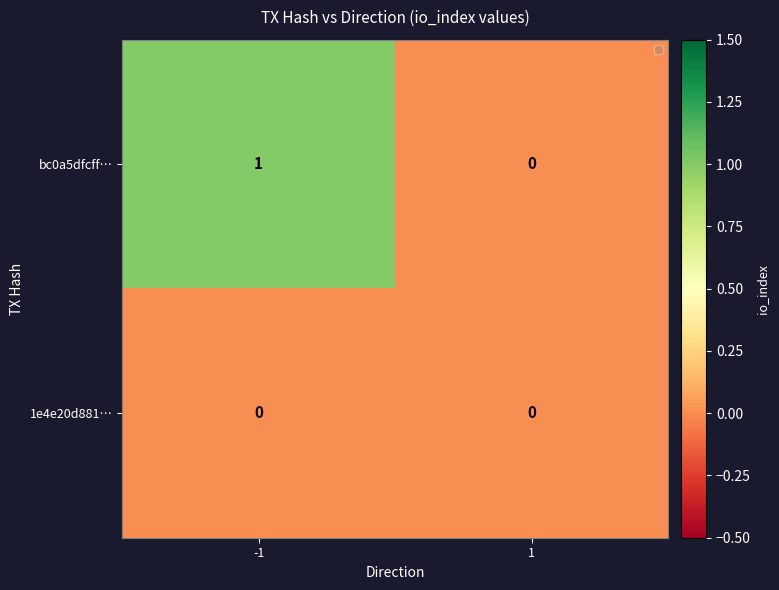

Reading left to right, list all the values displayed in this chart.

bc0a5dfcff…: -1=1	1=0
1e4e20d881…: -1=0	1=0